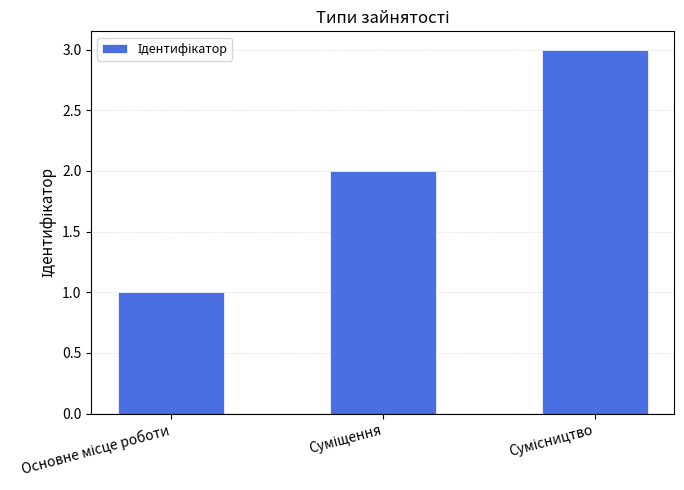

What is the greatest value displayed?

3